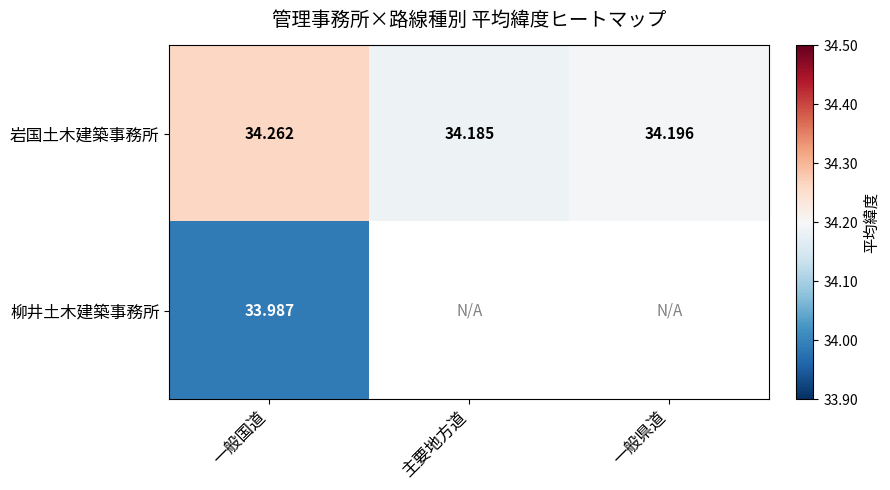

At which label is 岩国土木建築事務所 closest to 34?

主要地方道